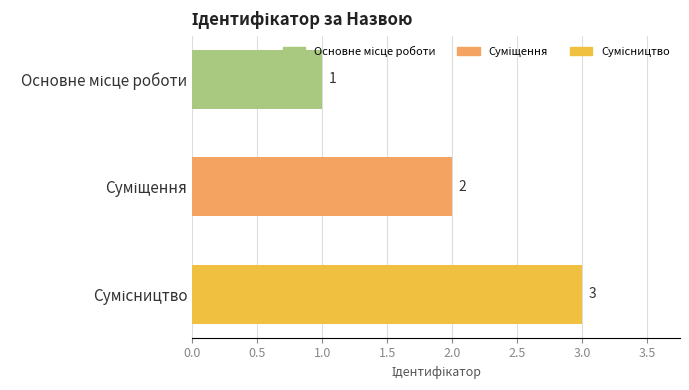

What is the maximum value shown in the chart?

3